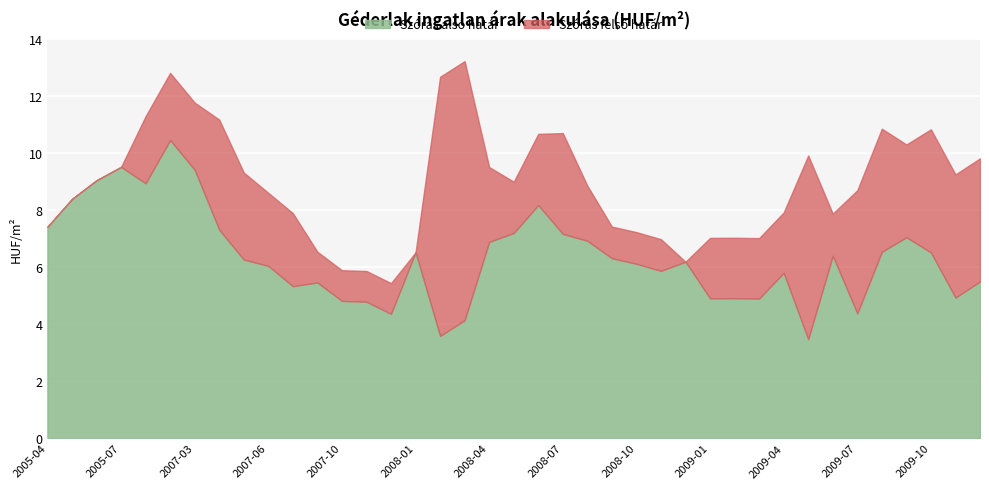

What is the maximum value for Szórás alsó határ?

10.5